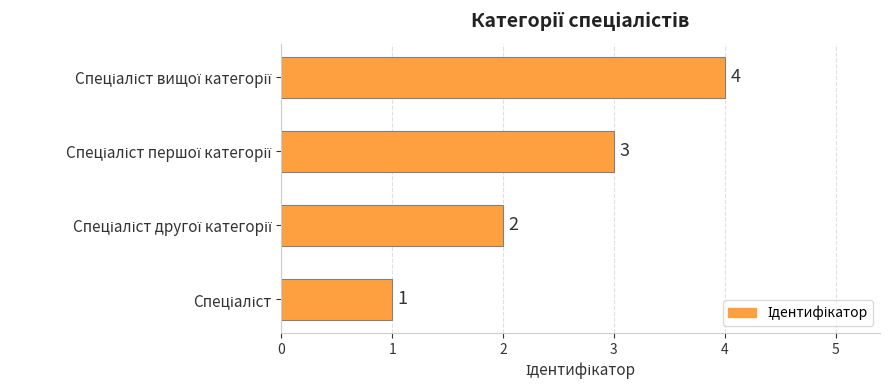

How many values are between 2 and 4?

3